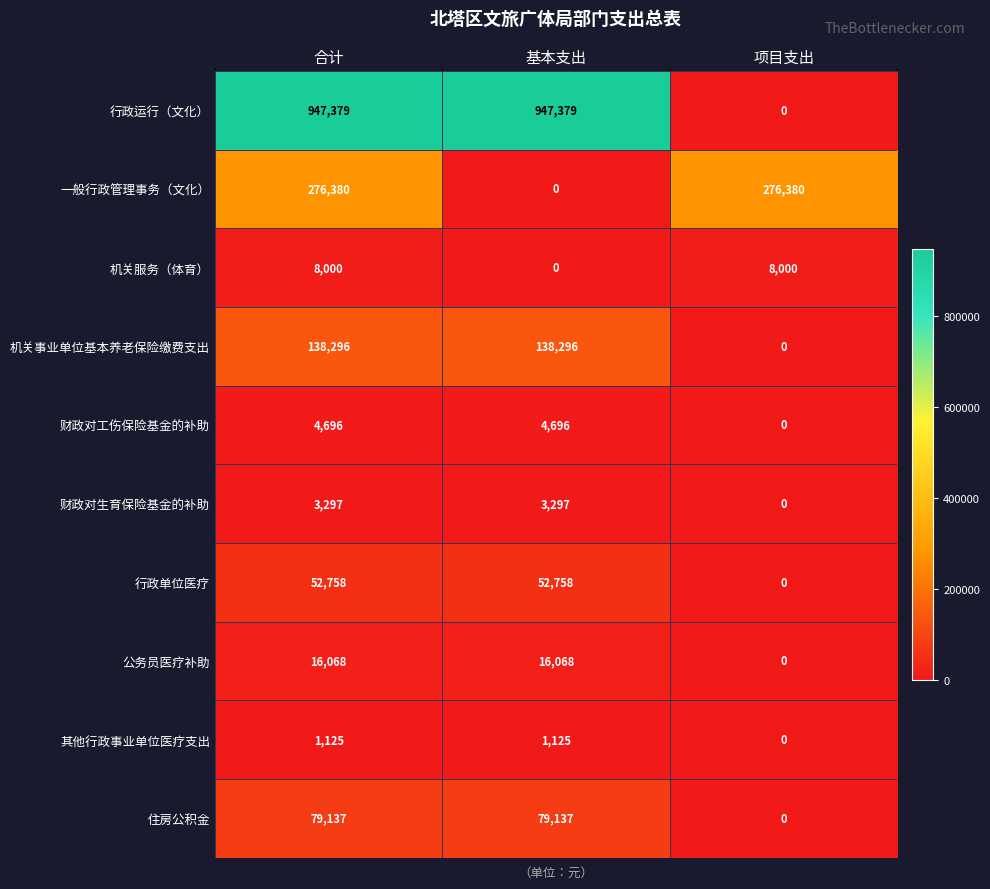

Which series changed the most between 基本支出 and 项目支出?

行政运行（文化）